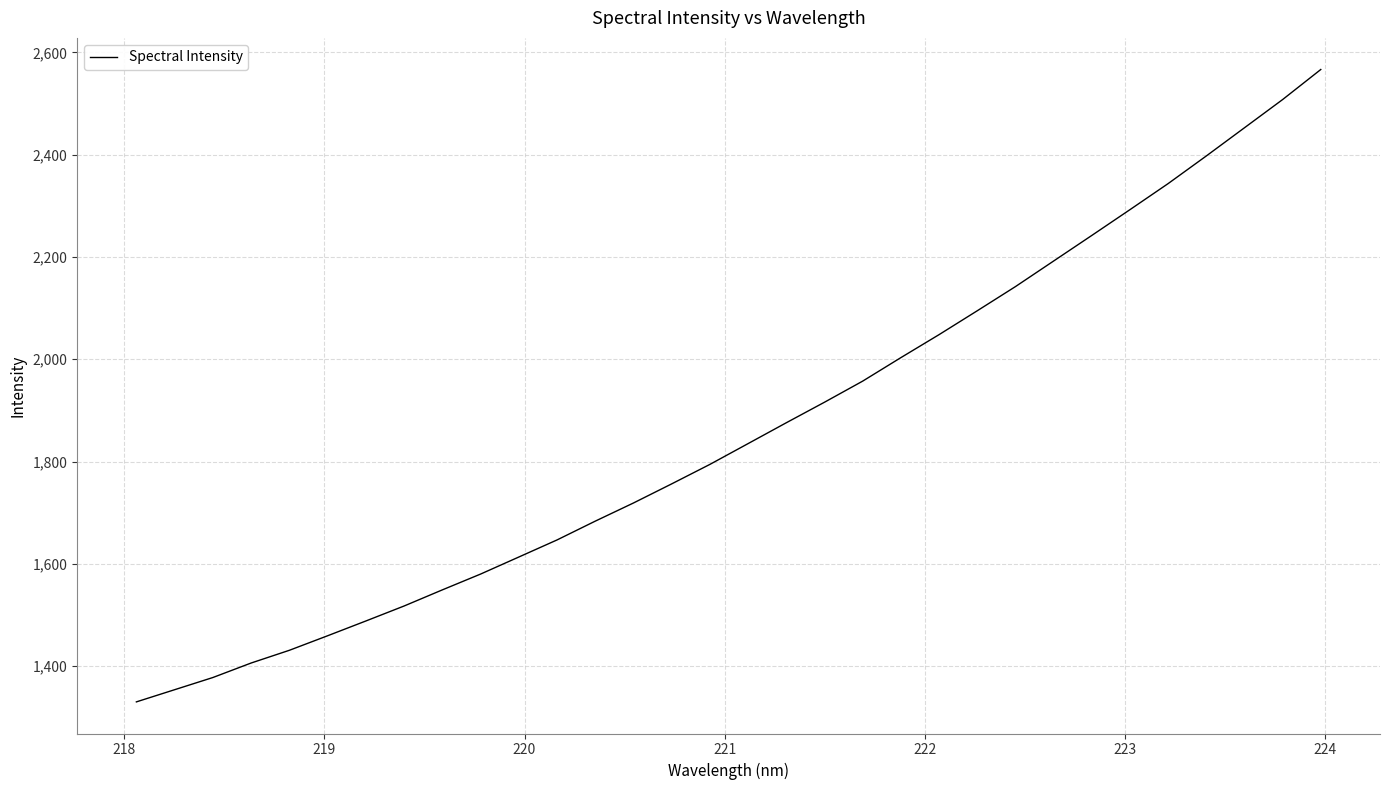

What is the greatest value displayed?

2566.6